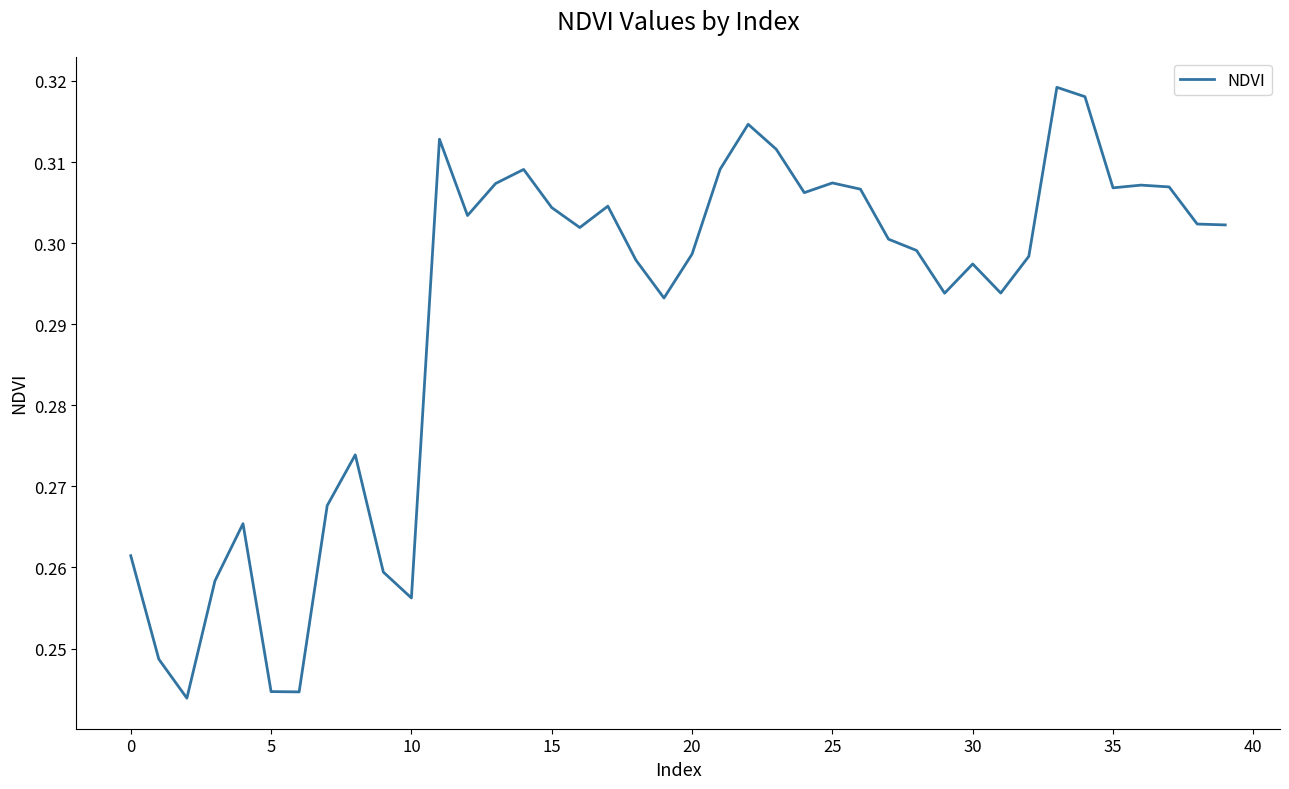

Which has a higher value, 20 or 10?

20